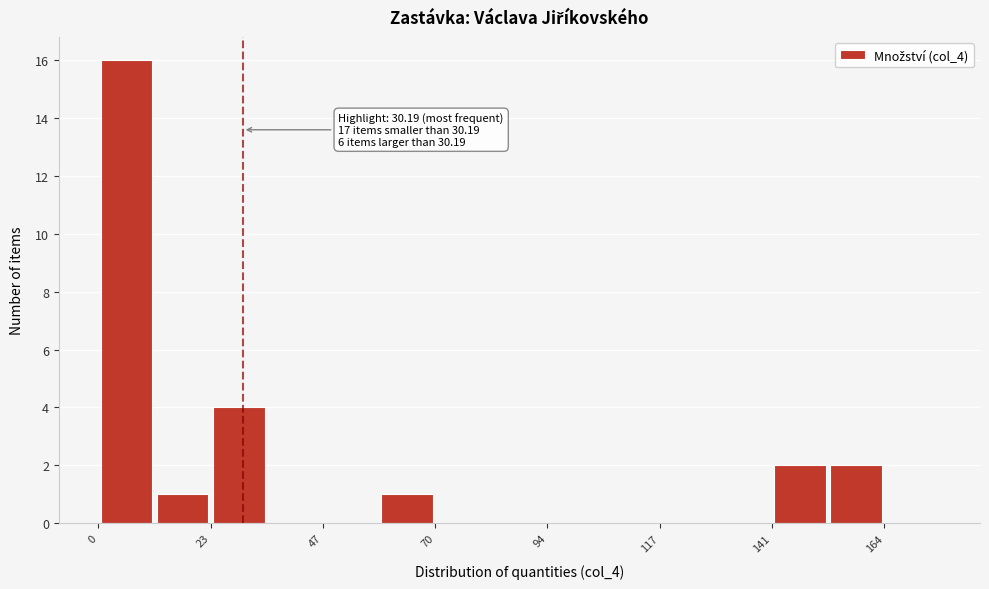

Read against the x-axis, roughly where is the centre of the tallest bar?

5